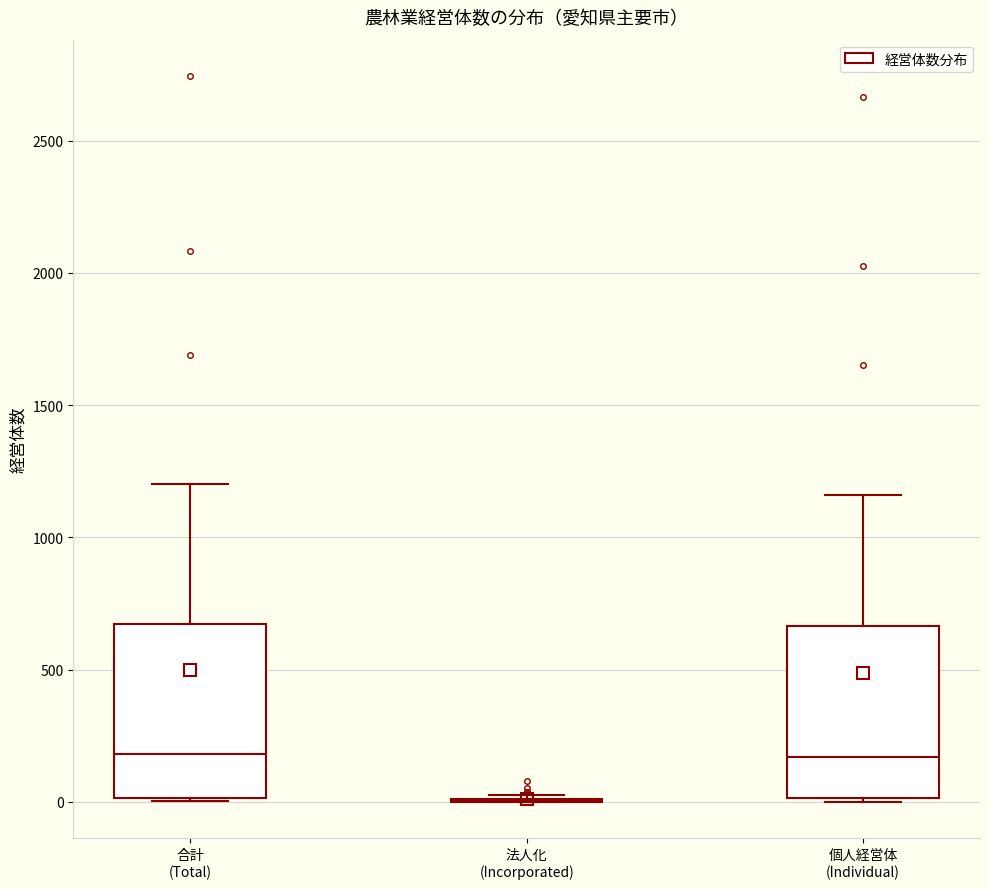

Reading left to right, read every box against the y-axis: the position of its median line, the range the box covers, and the ends of its whiskers. The values are not printed on the chart, so give them approximately, as read against the axis.

合計 (Total): median 200, box 0 to 650, whiskers 0 to 1200
法人化 (Incorporated): box collapsed to a line at 0, whiskers 0 to 50
個人経営体 (Individual): median 150, box 0 to 650, whiskers 0 to 1150